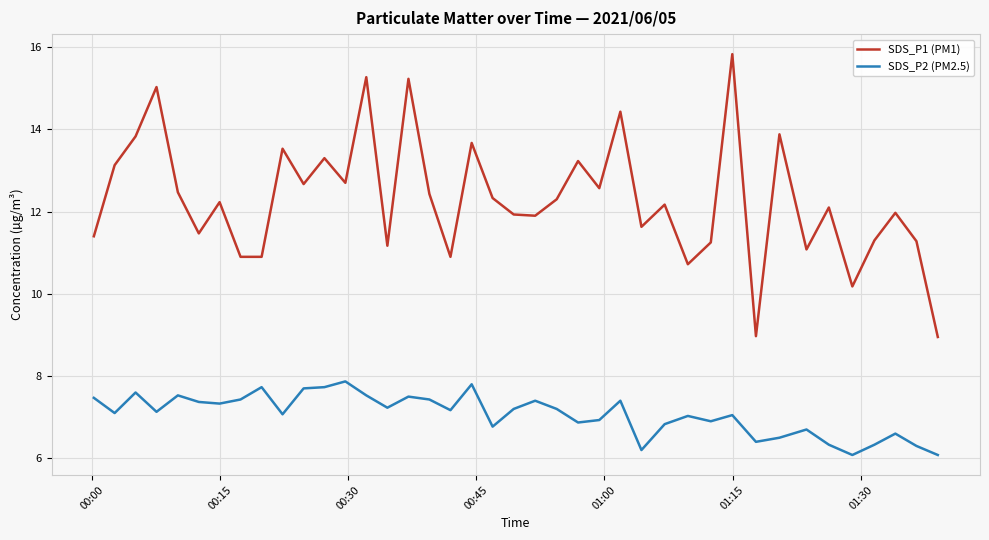

Which series has the widest spread of values?

SDS_P1 (PM1)